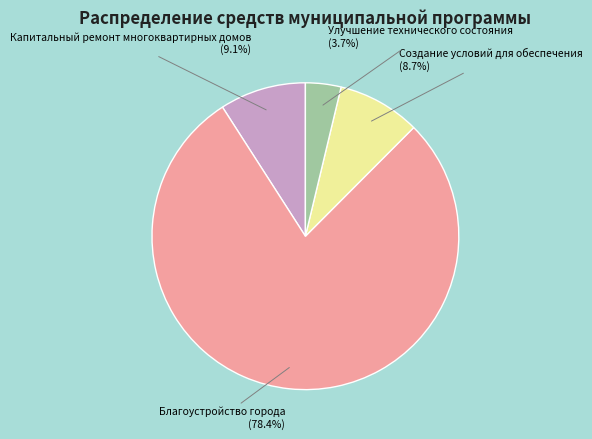

Which category has the smallest portion of the pie?

Улучшение технического состояния